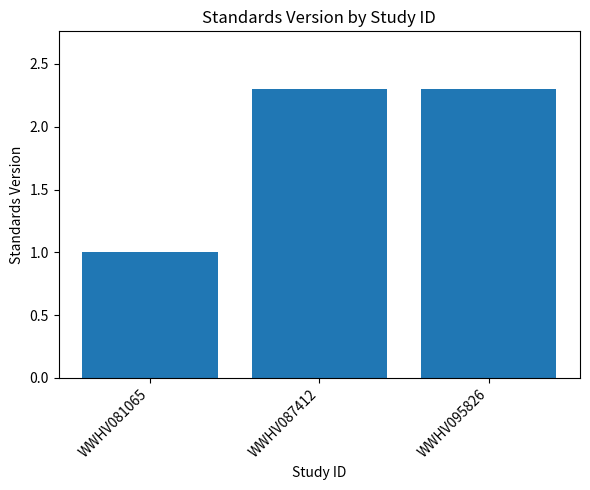

What is the difference between the maximum and minimum values?

1.3